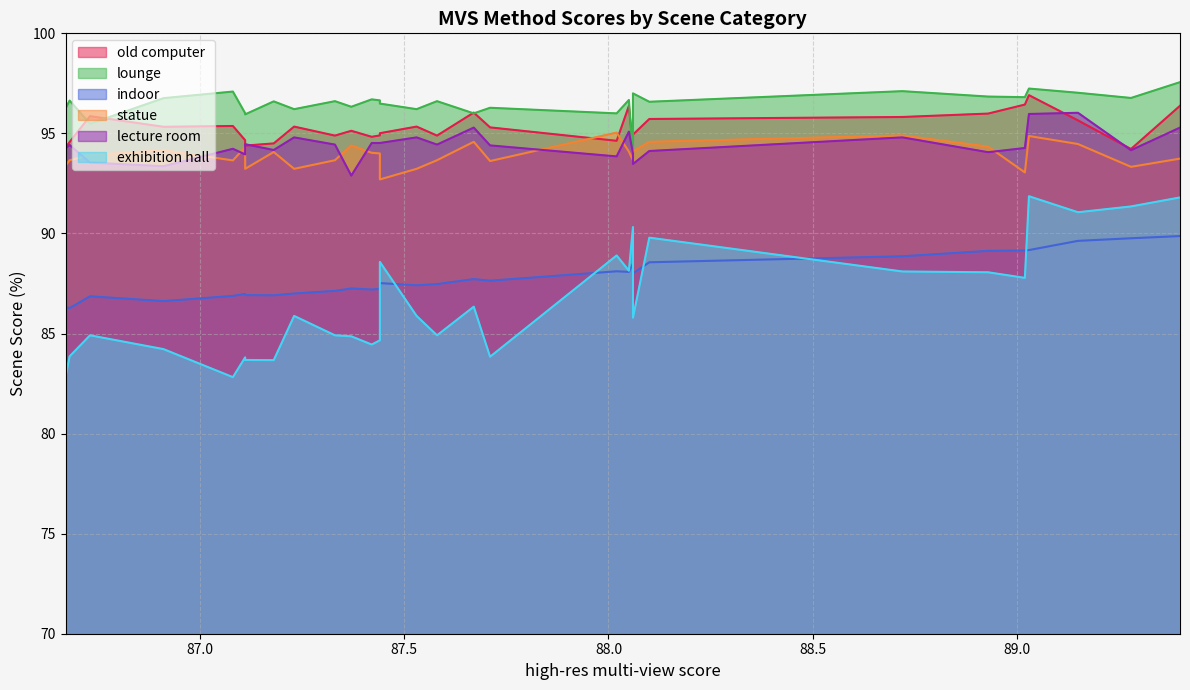

How many data points does each series have?

30